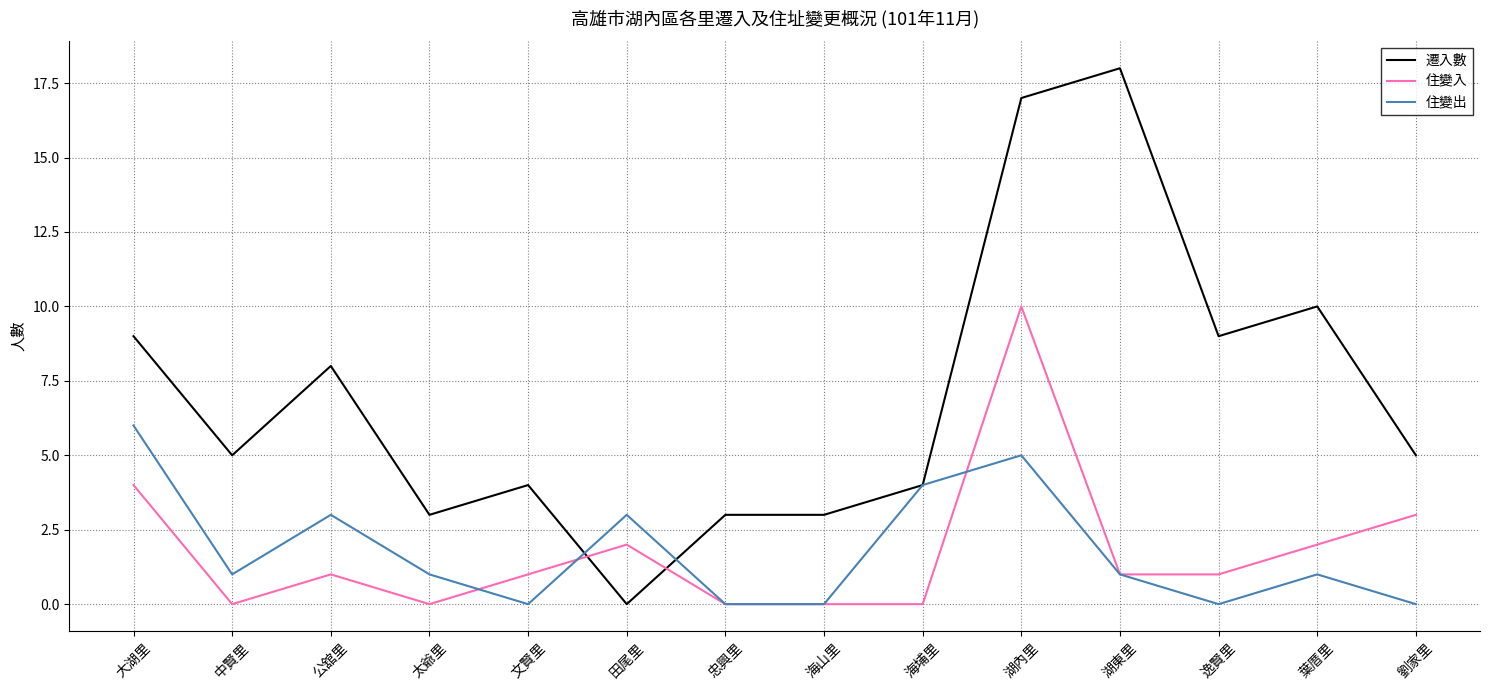

Reading right to left, list all the values displayed in this chart.

遷入數: 5	10	9	18	17	4	3	3	0	4	3	8	5	9
住變入: 3	2	1	1	10	0	0	0	2	1	0	1	0	4
住變出: 0	1	0	1	5	4	0	0	3	0	1	3	1	6